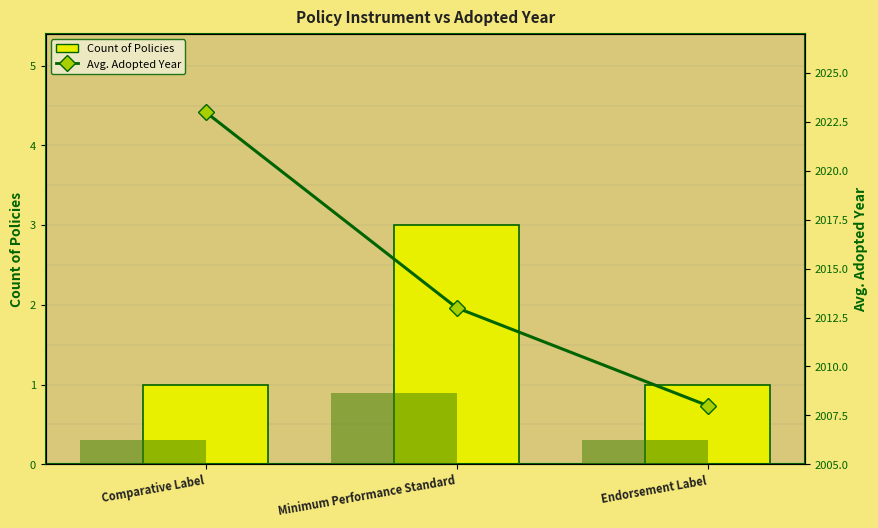

Which series has the widest spread of values?

Avg. Adopted Year